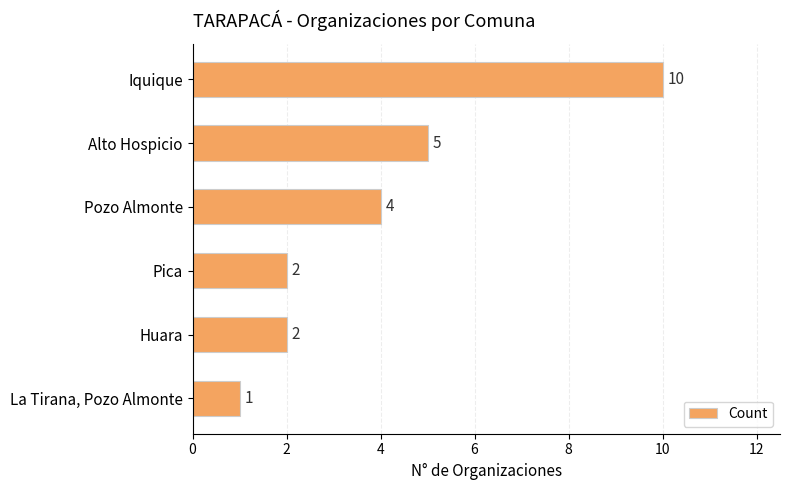

What position from the bottom is Iquique?

6